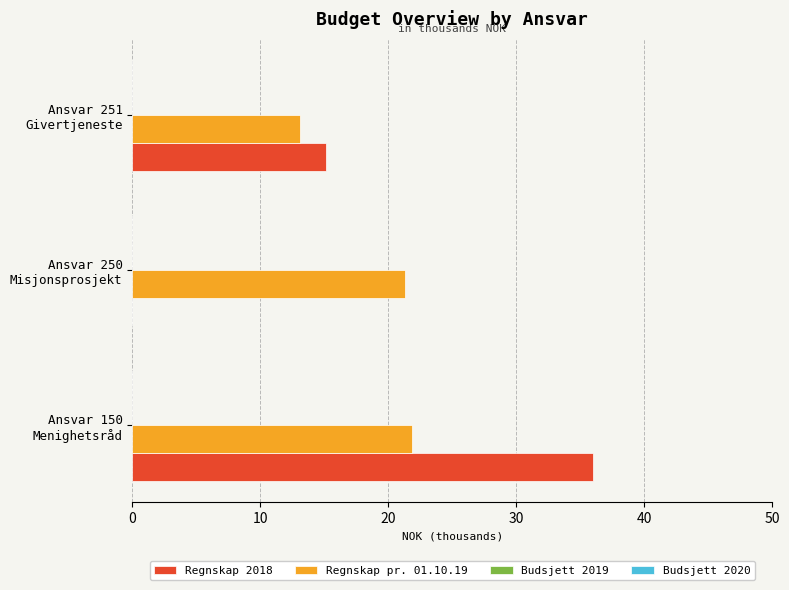

What is the maximum value shown in the chart?

36.0